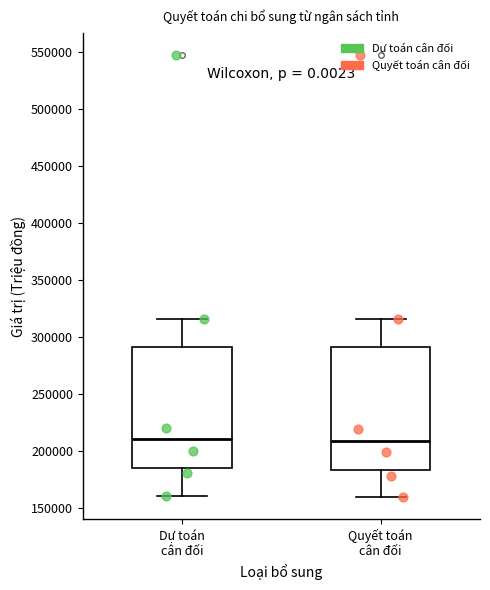

Reading left to right, transcribe this box plot: for each box, give where its median line is, the range the box spans, and where its two whiskers end, as read against the y-axis. The values are not printed on the chart, so give them approximately, as read against the axis.

Dự toán cân đối: median 210000, box 185000 to 290000, whiskers 160000 to 315000
Quyết toán cân đối: median 210000, box 185000 to 290000, whiskers 160000 to 315000